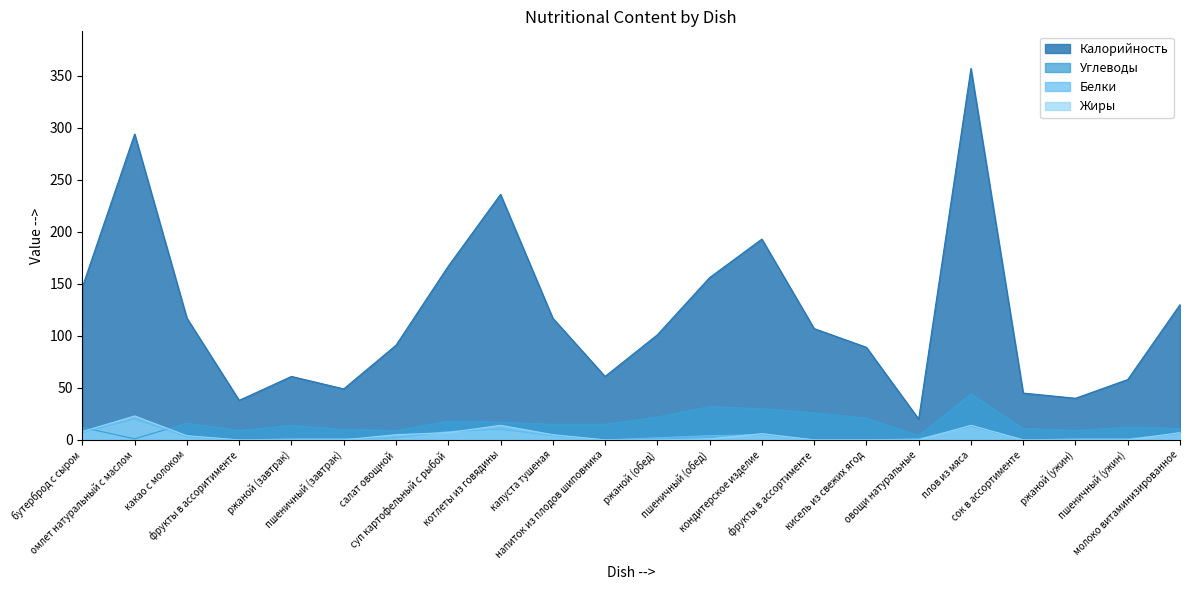

What is the label of the 6th point from the left?

пшеничный (завтрак)